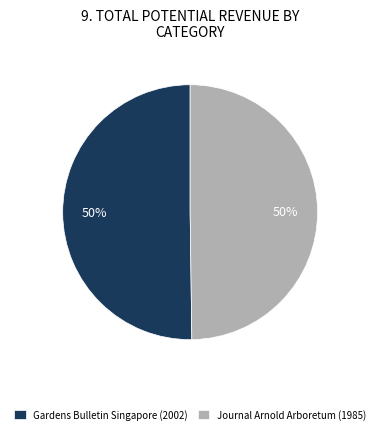

Do Journal Arnold Arboretum (1985) and Gardens Bulletin Singapore (2002) together represent more than half of the pie?

Yes